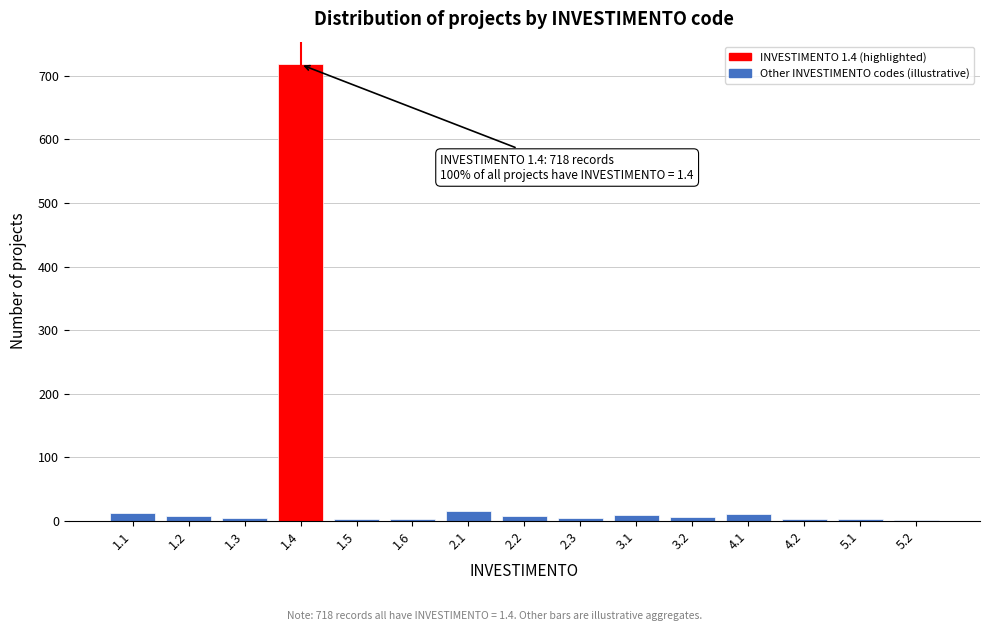

What is the maximum value shown in the chart?

718